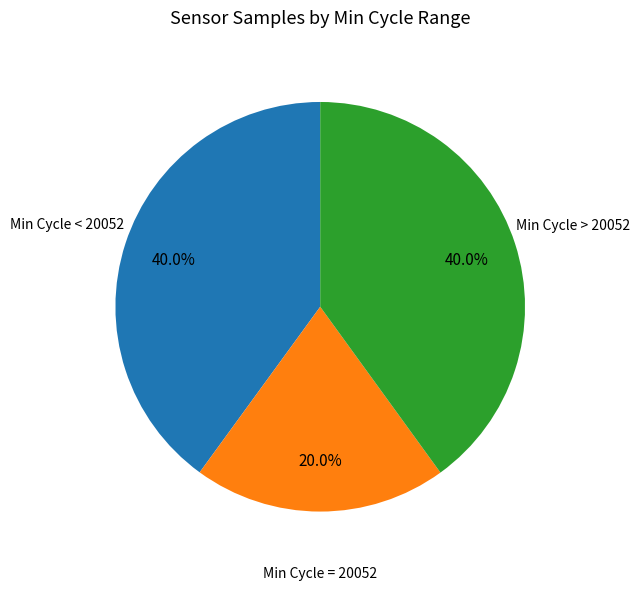

Is there a majority slice in this chart?

No